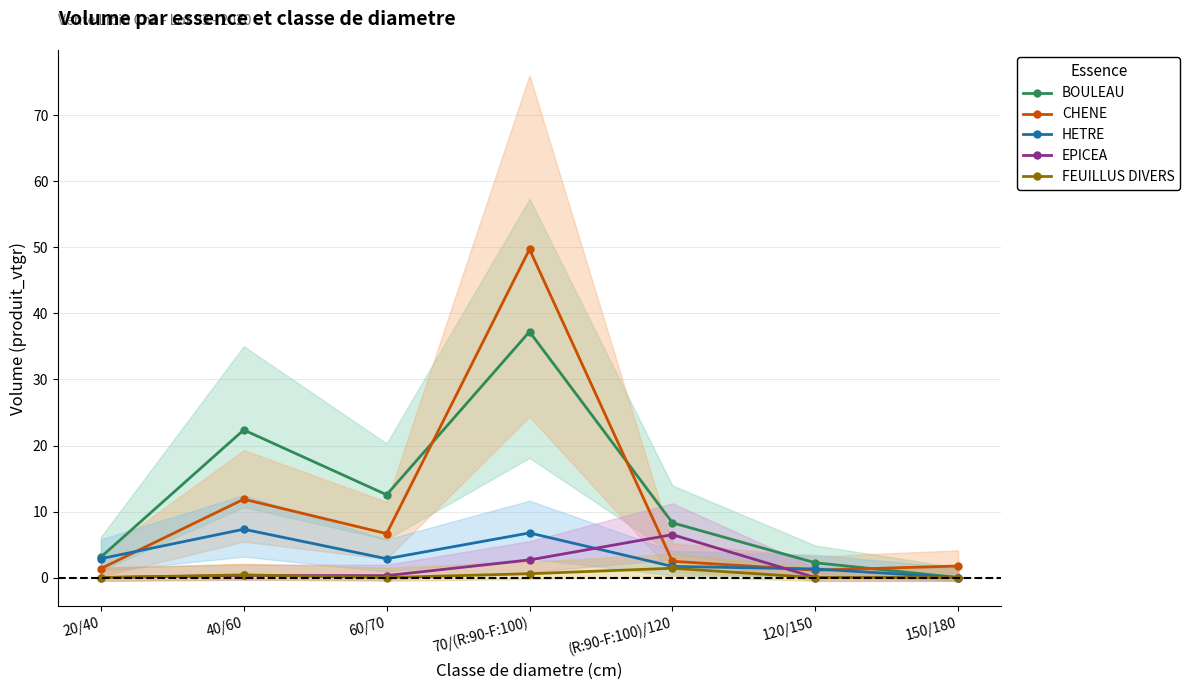

At 70/(R:90-F:100), list the series in order from smallest to largest.

FEUILLUS DIVERS, EPICEA, HETRE, BOULEAU, CHENE